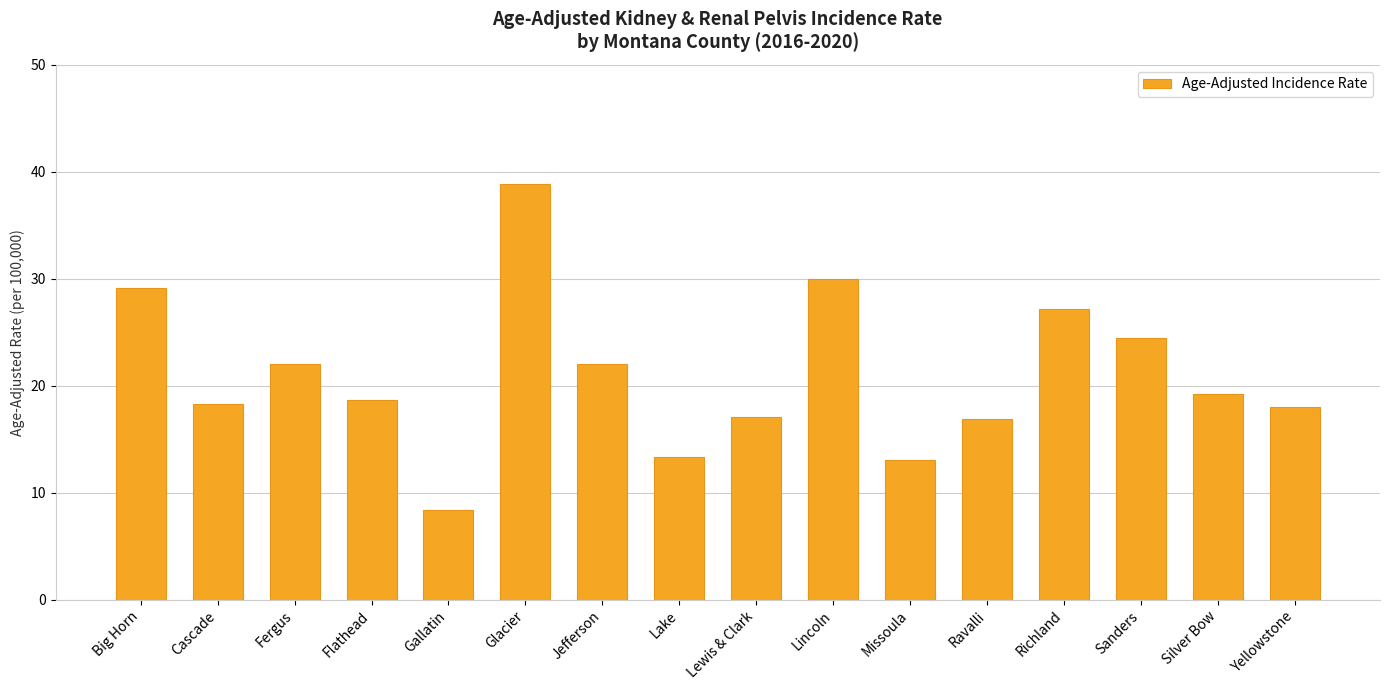

Reading left to right, what are all the values shown in this chart?

Big Horn=29.1	Cascade=18.3	Fergus=22.0	Flathead=18.7	Gallatin=8.4	Glacier=38.9	Jefferson=22.0	Lake=13.3	Lewis & Clark=17.1	Lincoln=30.0	Missoula=13.1	Ravalli=16.9	Richland=27.2	Sanders=24.5	Silver Bow=19.2	Yellowstone=18.0